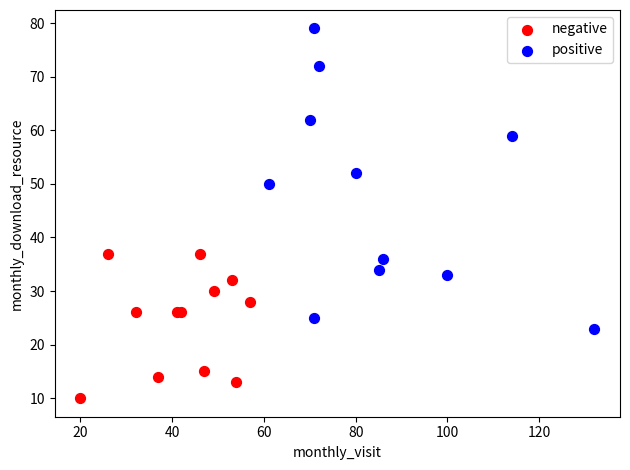

Which series has the widest spread of Y values?

positive